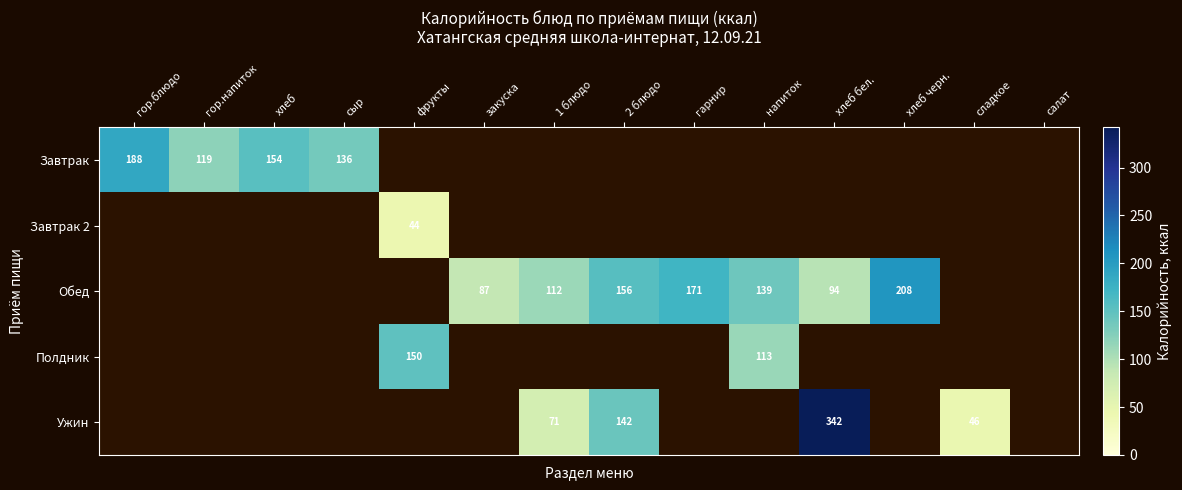

True or false: Полдник has a value of 113 at напиток.

True